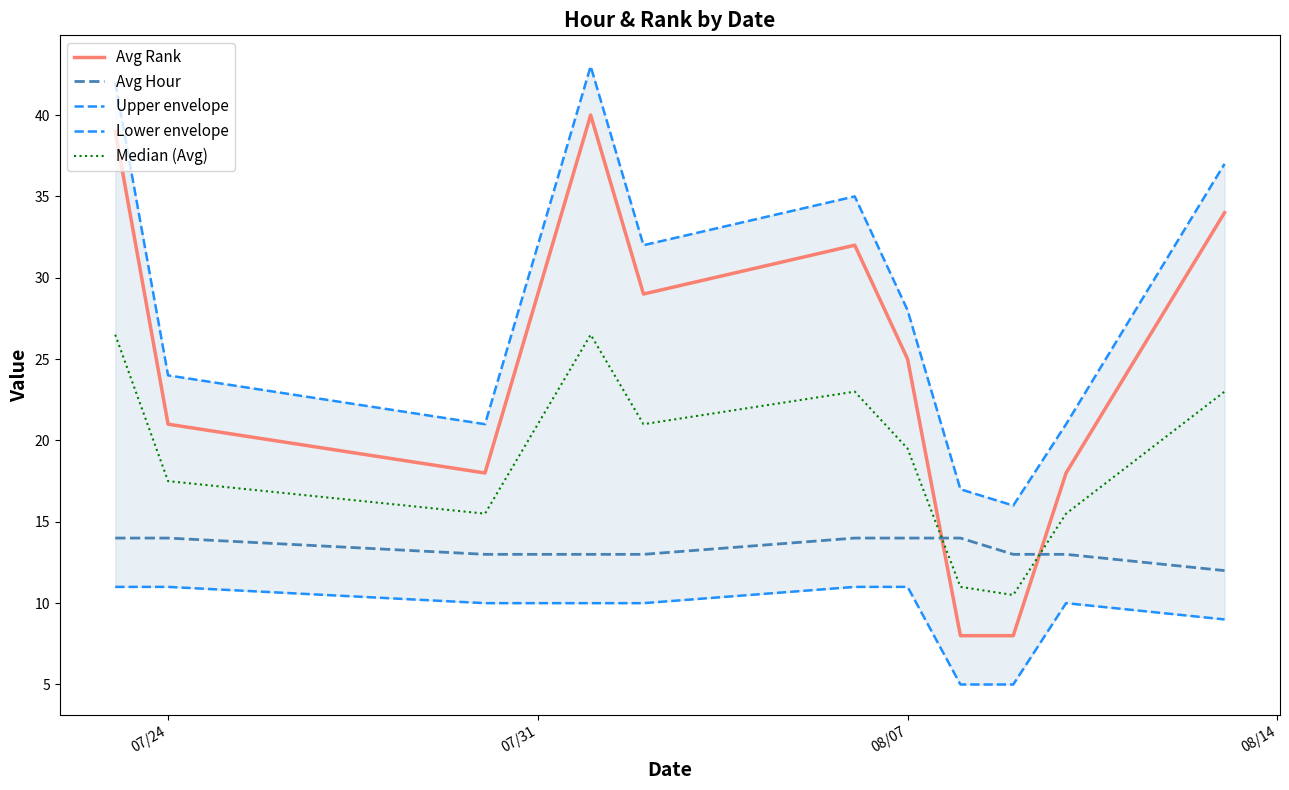

What is the value of the Lower envelope point at the 4th from the left?

10.0